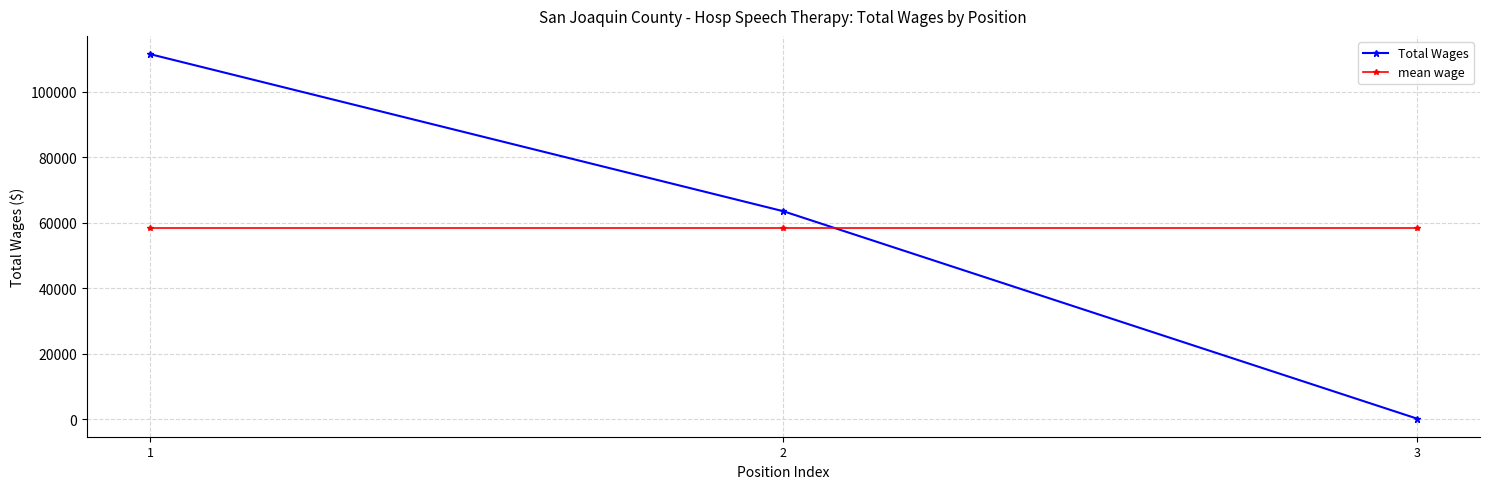

Is the value of mean wage at 2 greater than the value of Total Wages at 2?

No